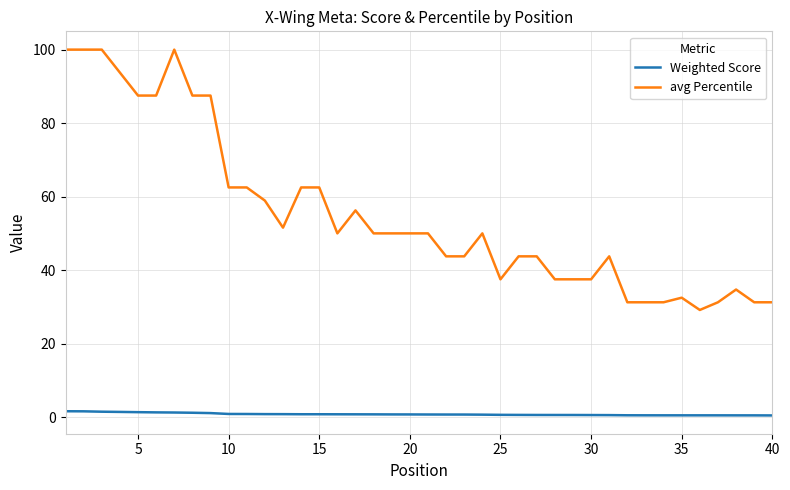

True or false: Weighted Score and avg Percentile intersect in this chart.

False